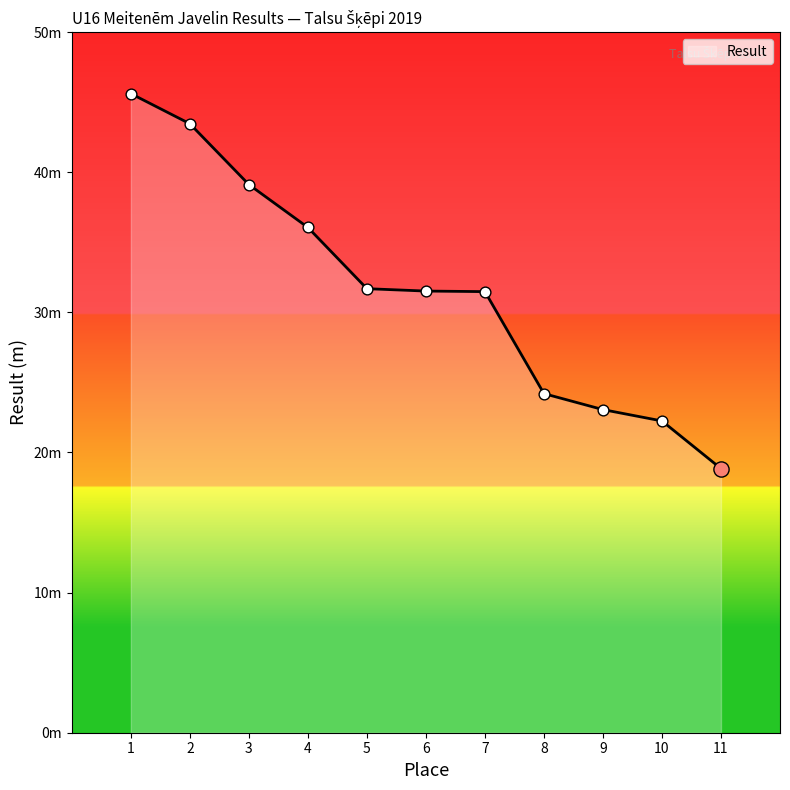

Is this an area chart (filled region under the line)?

Yes